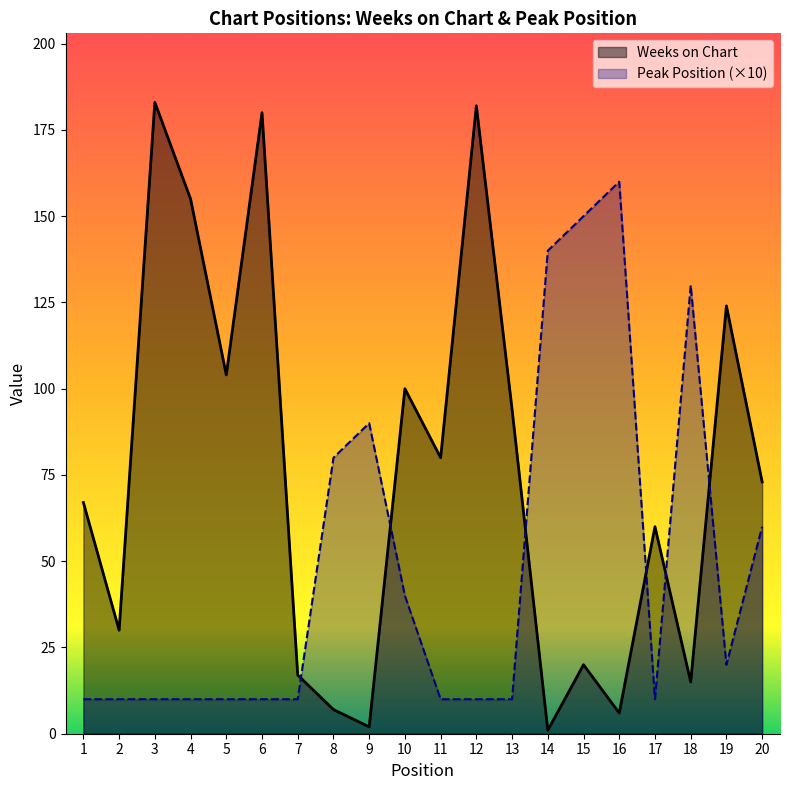

What is the sum of all Weeks on Chart values?

1500